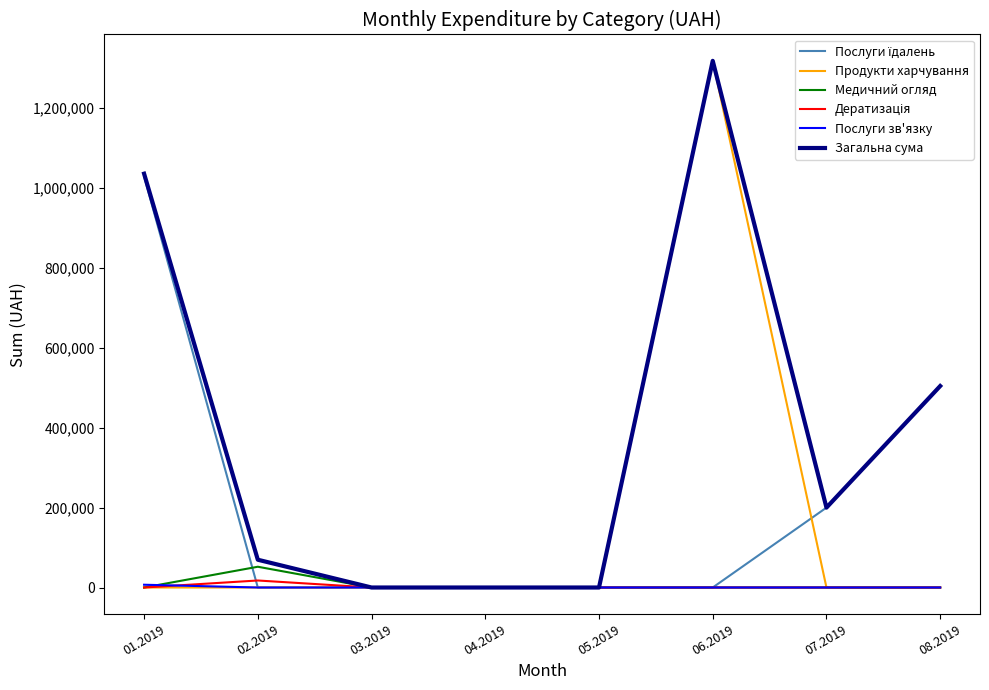

At which category is the sum across all series the highest?

06.2019